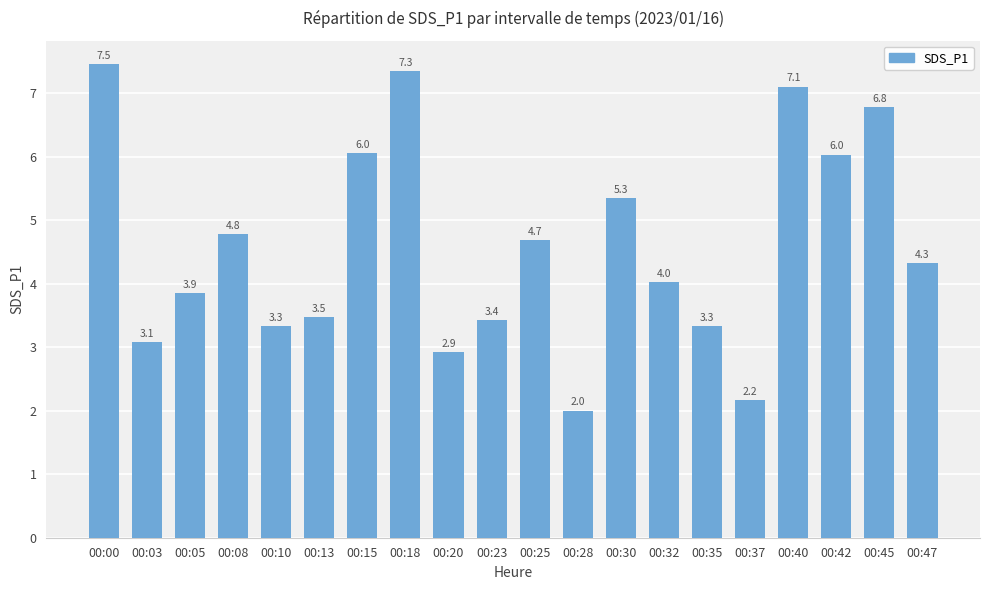

What is the value of the 3rd bar from the left?

3.9